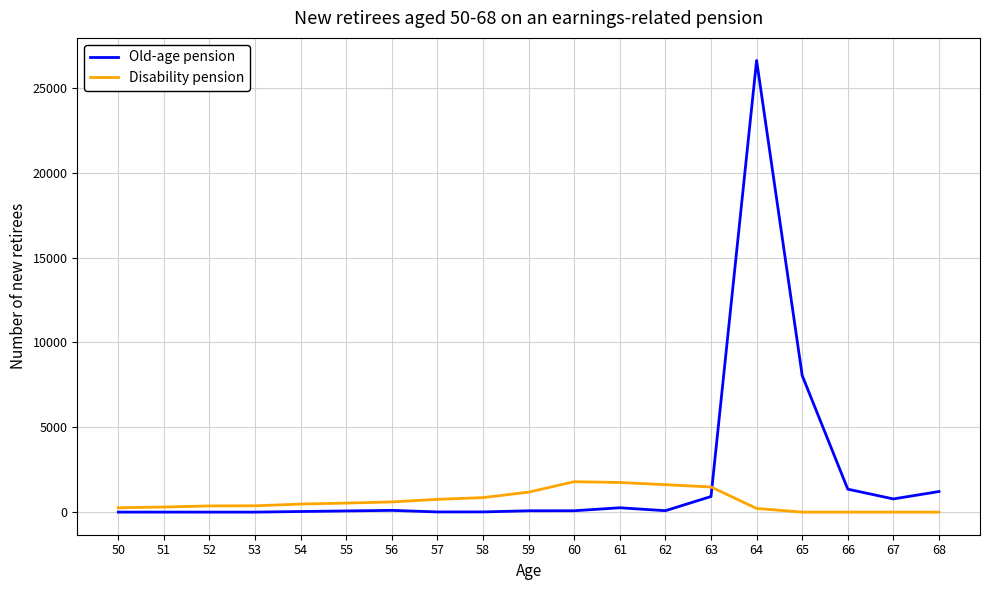

What is the minimum value for Old-age pension?

1